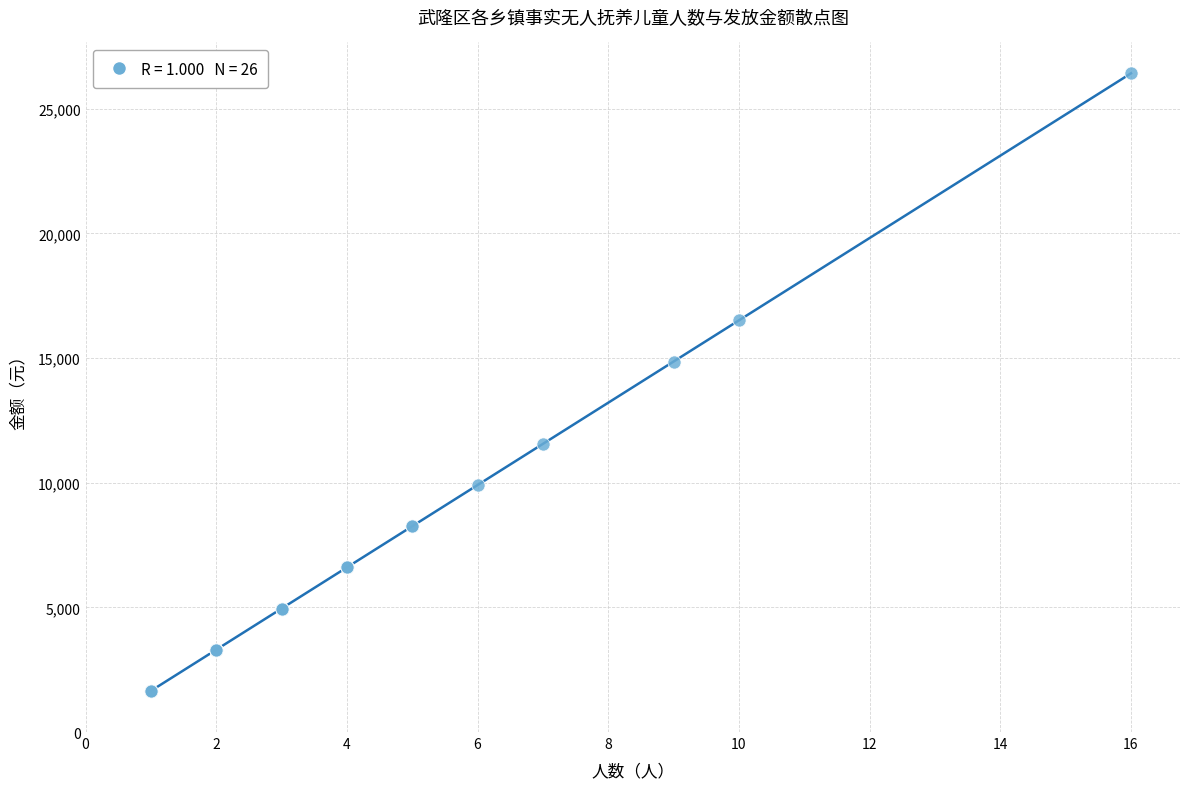

What Y value in the scatter plot is closest to 14033?

14859